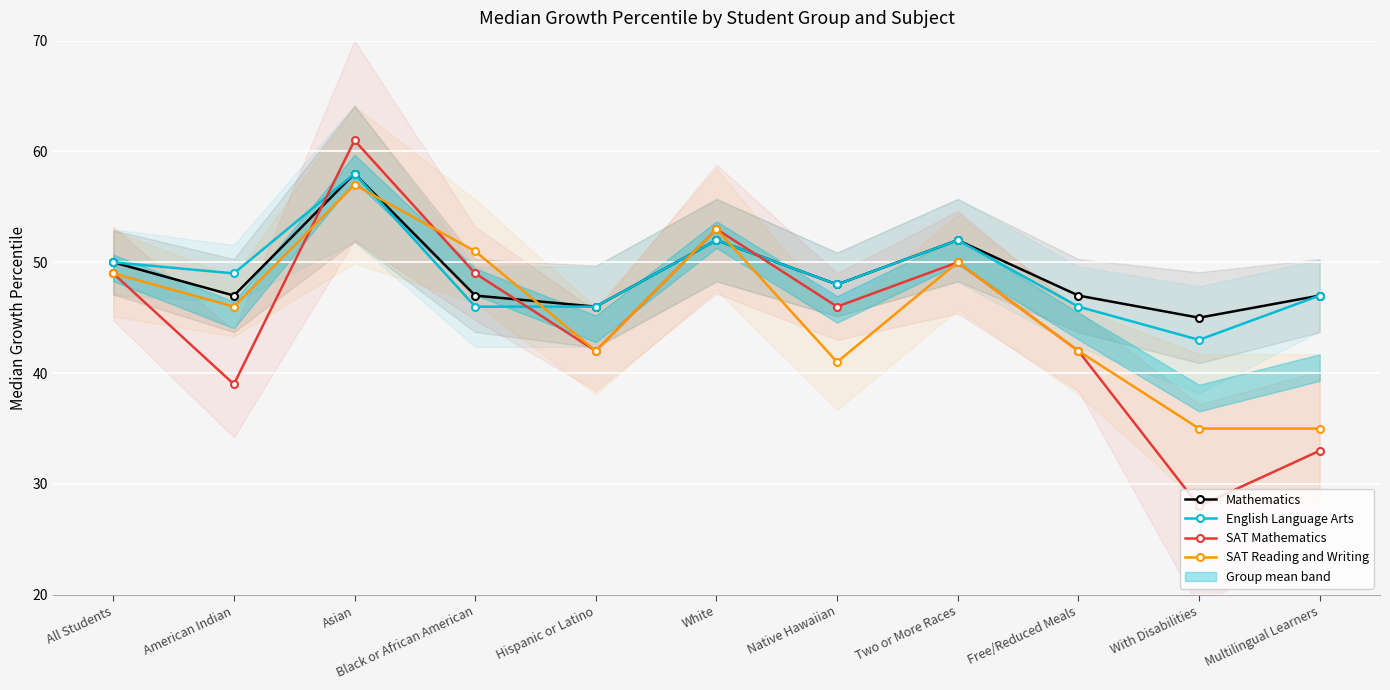

Reading left to right, transcribe all the data shown in this chart.

Mathematics: All Students=50	American Indian=47	Asian=58	Black or African American=47	Hispanic or Latino=46	White=52	Native Hawaiian=48	Two or More Races=52	Free/Reduced Meals=47	With Disabilities=45	Multilingual Learners=47
English Language Arts: All Students=50	American Indian=49	Asian=58	Black or African American=46	Hispanic or Latino=46	White=52	Native Hawaiian=48	Two or More Races=52	Free/Reduced Meals=46	With Disabilities=43	Multilingual Learners=47
SAT Mathematics: All Students=49	American Indian=39	Asian=61	Black or African American=49	Hispanic or Latino=42	White=53	Native Hawaiian=46	Two or More Races=50	Free/Reduced Meals=42	With Disabilities=28	Multilingual Learners=33
SAT Reading and Writing: All Students=49	American Indian=46	Asian=57	Black or African American=51	Hispanic or Latino=42	White=53	Native Hawaiian=41	Two or More Races=50	Free/Reduced Meals=42	With Disabilities=35	Multilingual Learners=35